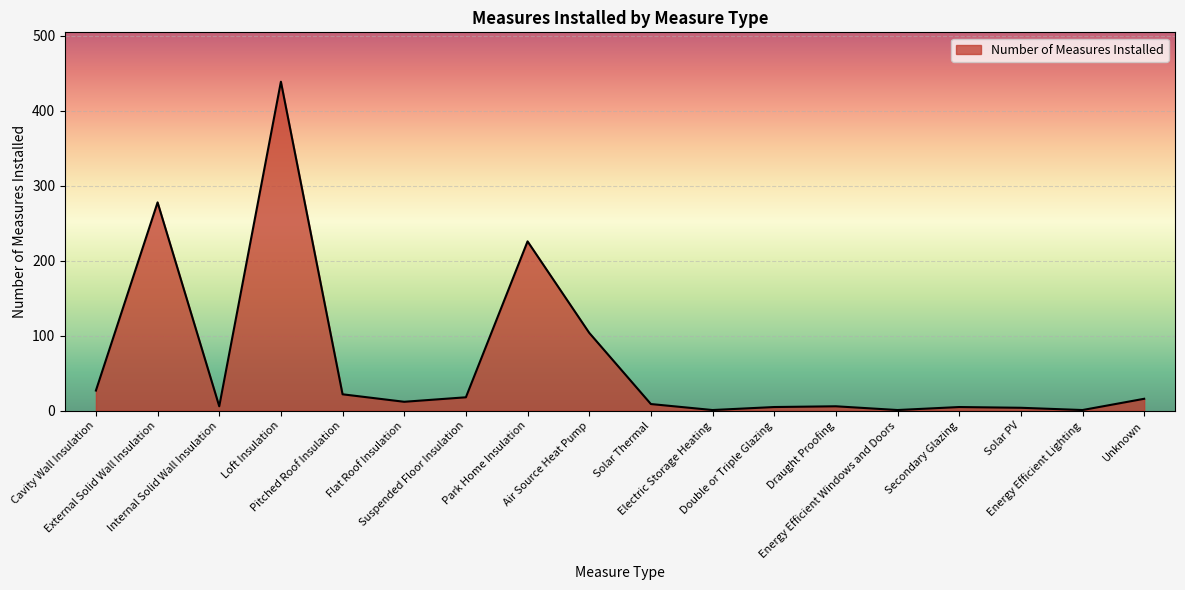

Which category has the highest value across all series?

Loft Insulation